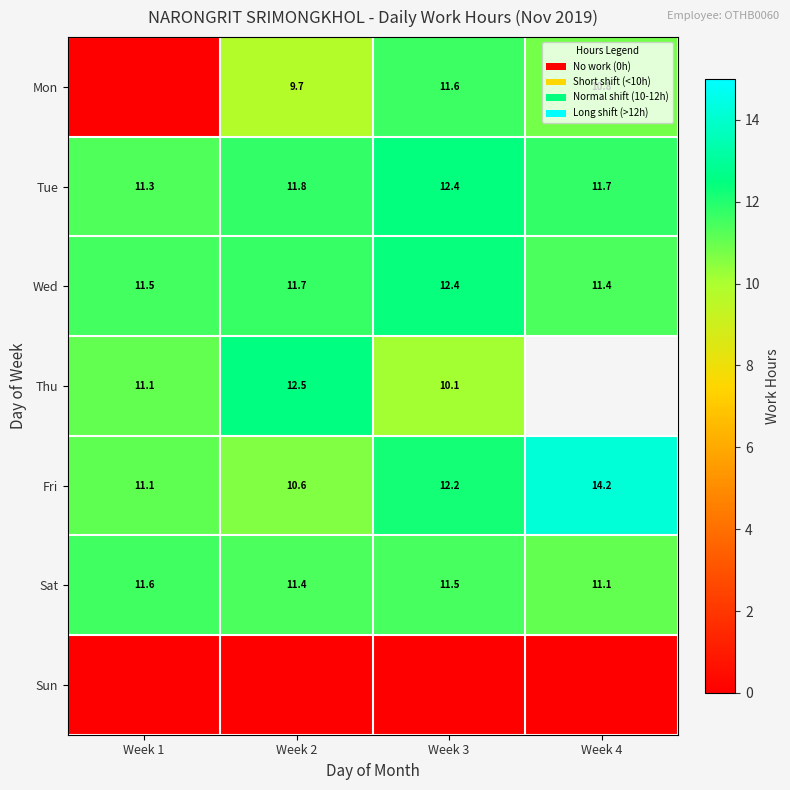

Count the number of data series in this chart.

7